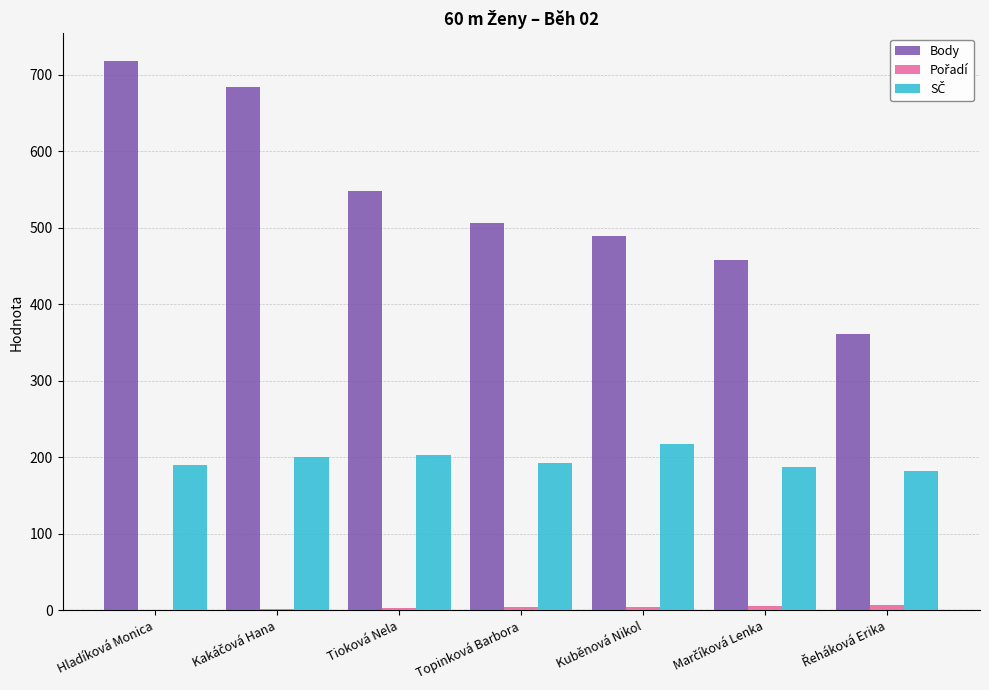

True or false: Body has a value of 506 at Topinková Barbora.

True